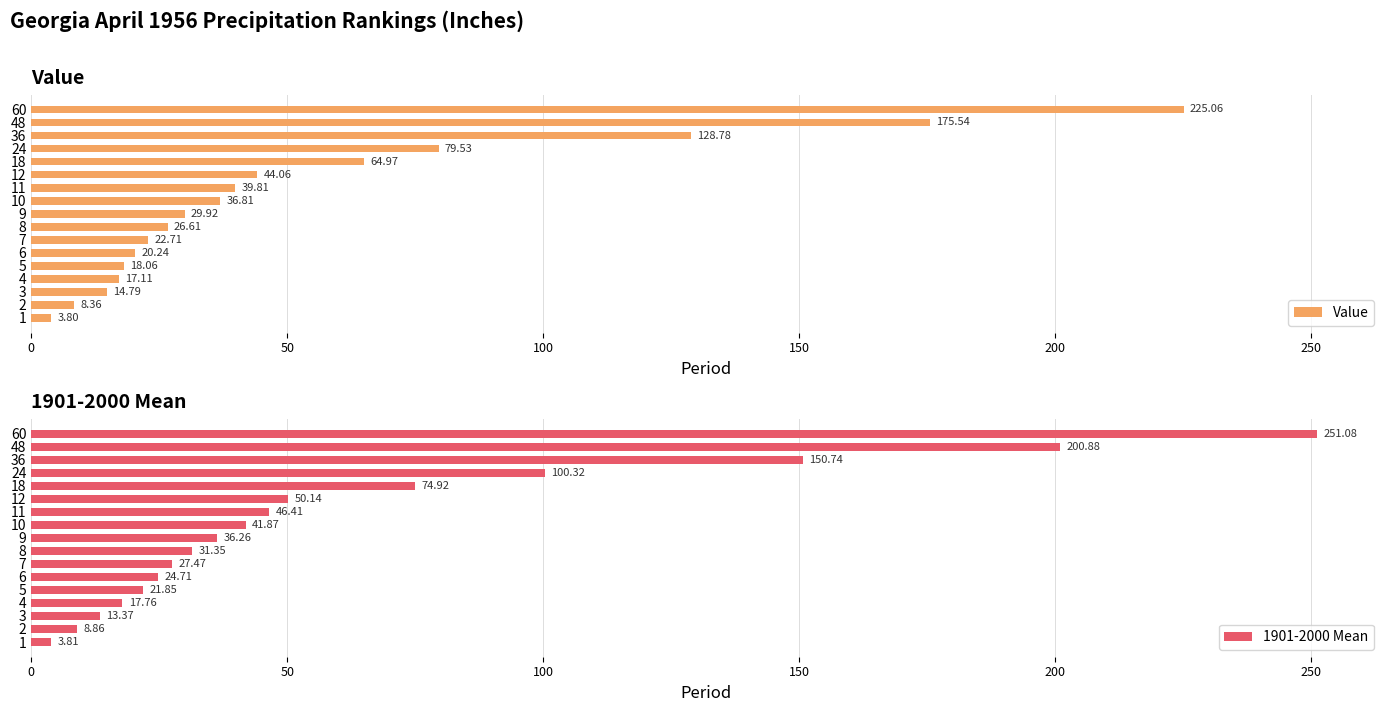

What is the difference between the maximum and second lowest values in the 1901-2000 Mean series?

242.2